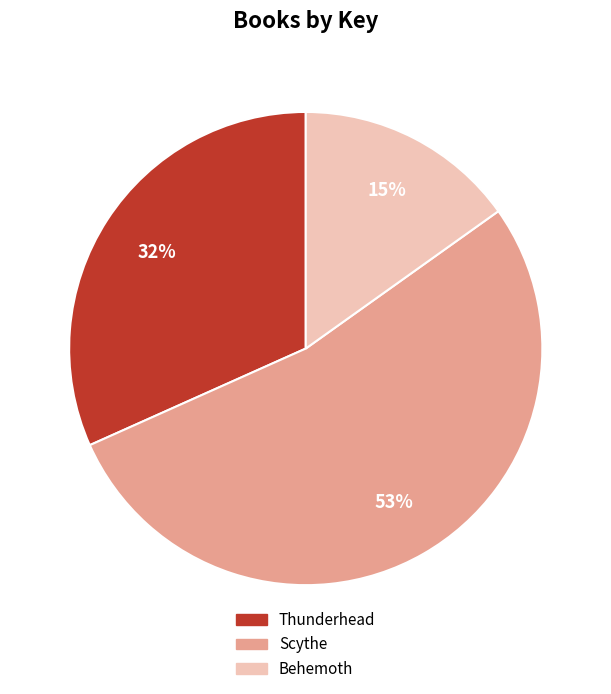

Which category accounts for the majority?

Scythe